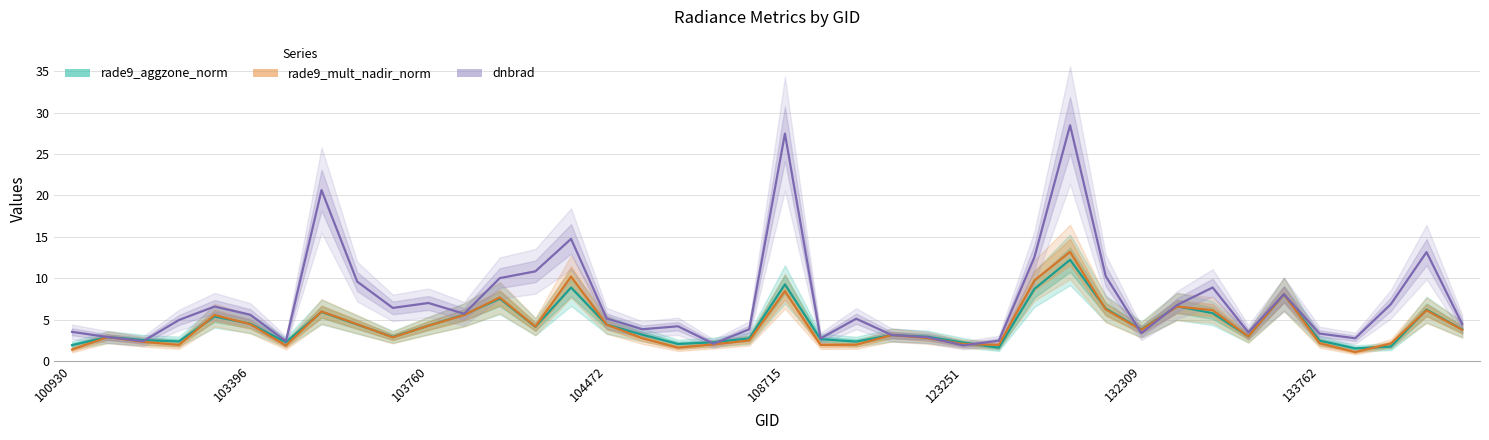

What is the sum of the rade9_mult_nadir_norm values at 133762 and 14?

16.2